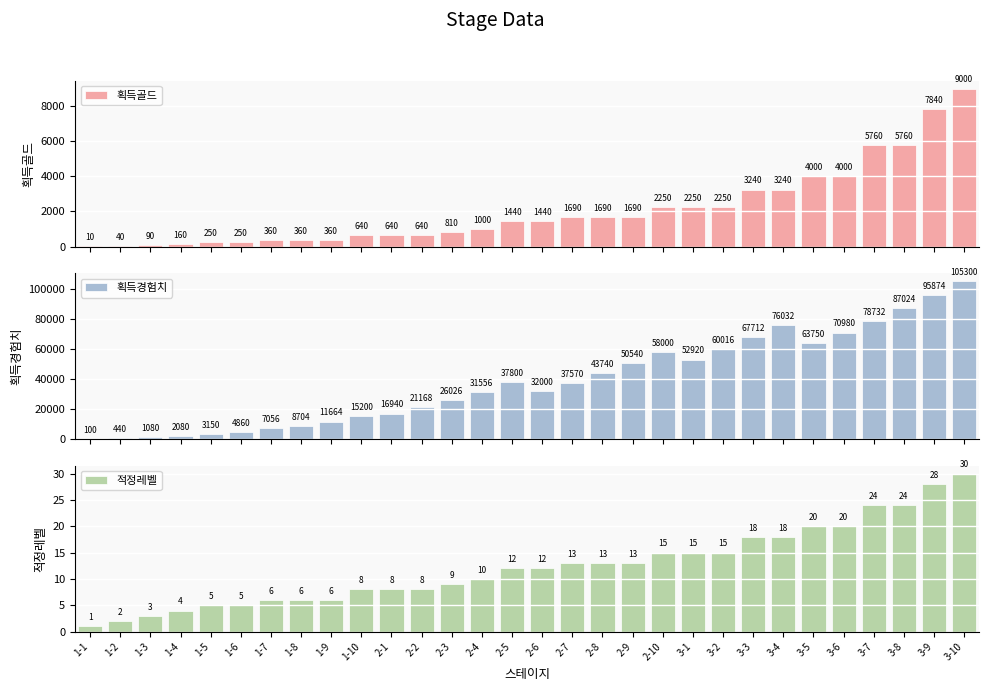

Rank the series at 1-1 from highest to lowest value.

획득경험치, 획득골드, 적정레벨